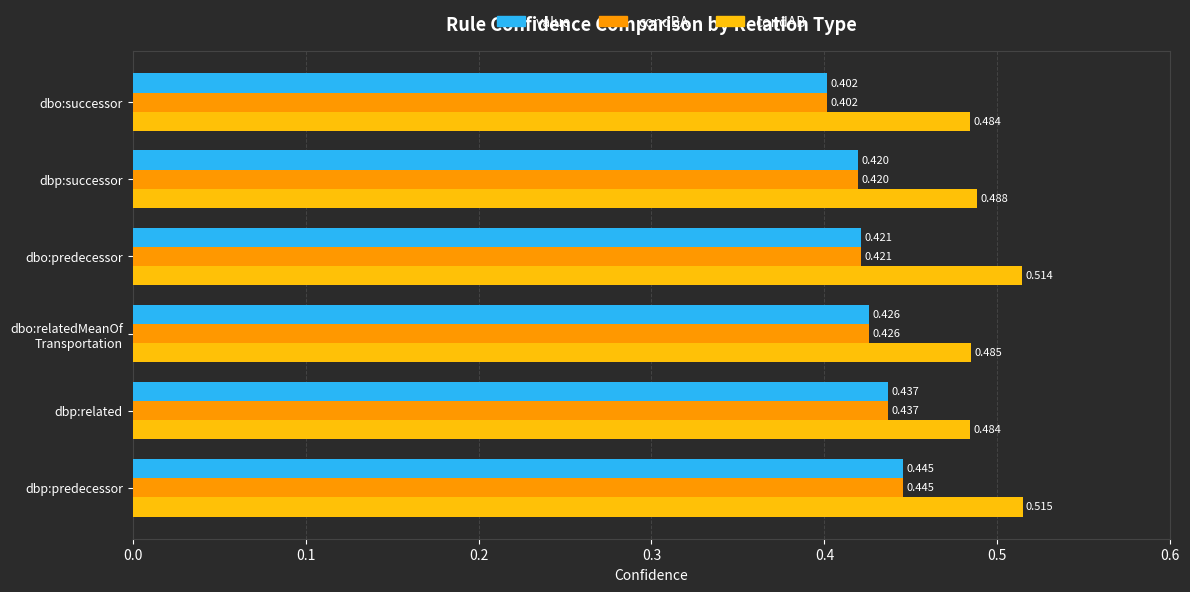

At which category does the chart reach its peak across all series?

dbp:predecessor